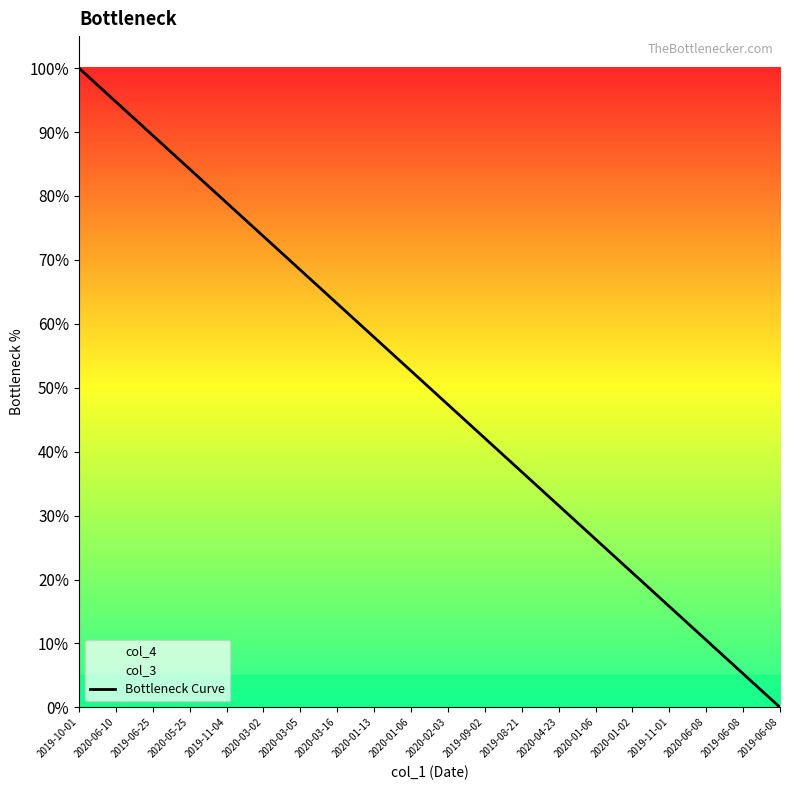

What is the sum of all values?

1000.0